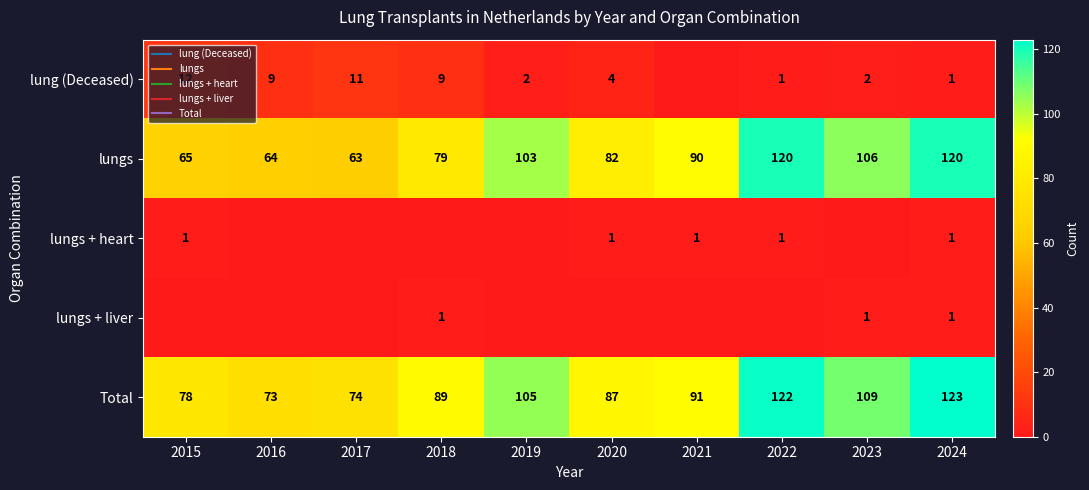

At which category does the chart reach its minimum across all series?

2021